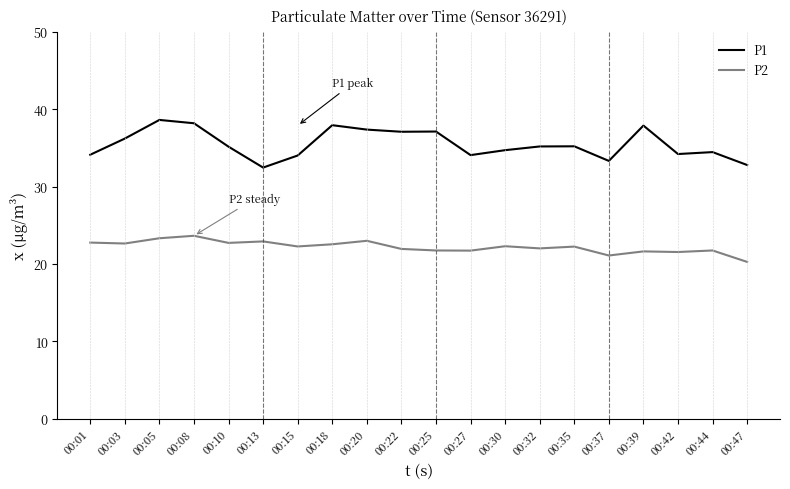

Which series changed the most between 00:18 and 00:37?

P1